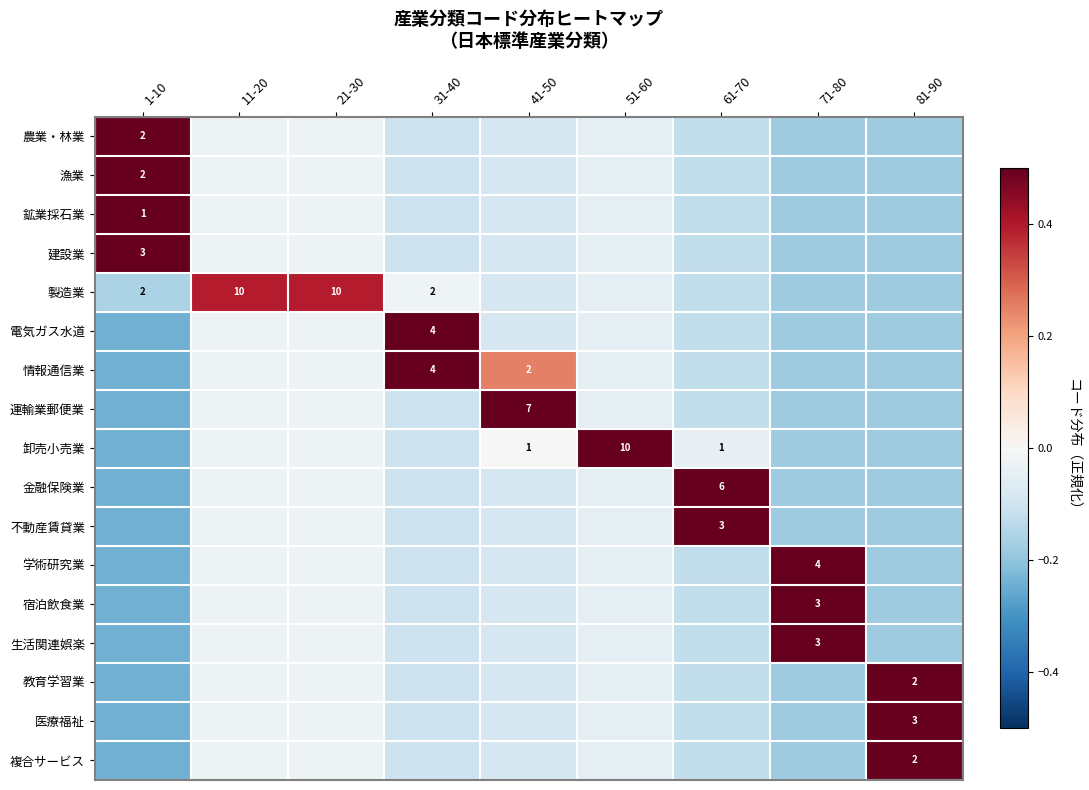

True or false: 運輸業郵便業 has a value of -0.0 at 21-30.

False